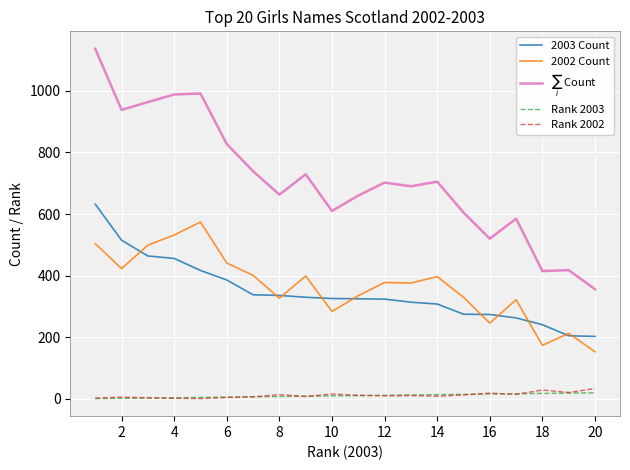

What is the lowest value of the 2003 Count series?

203